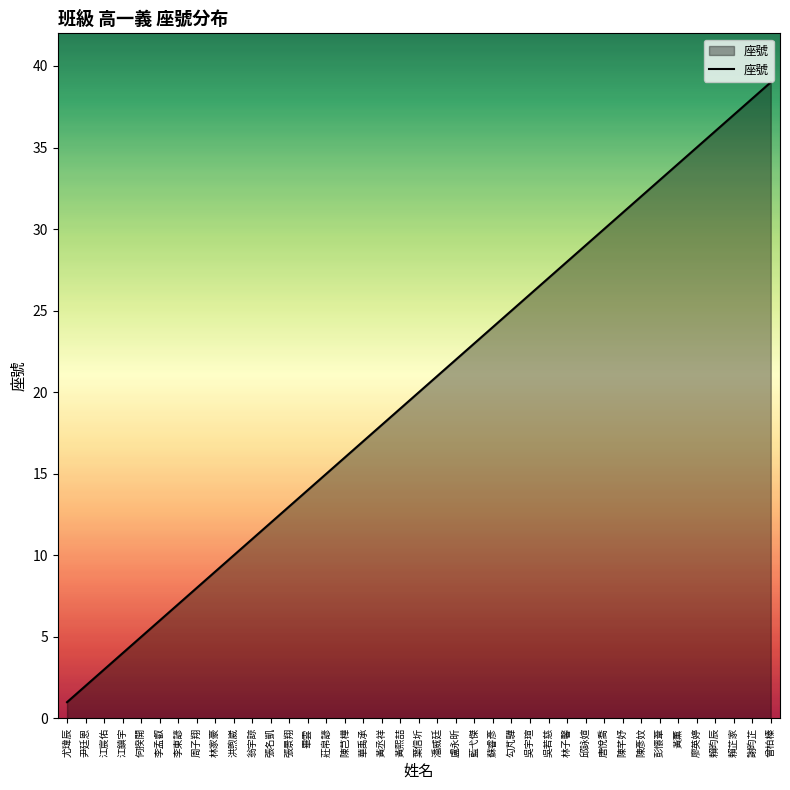

Is it true that the value at 陳芑樺 is 16?

True